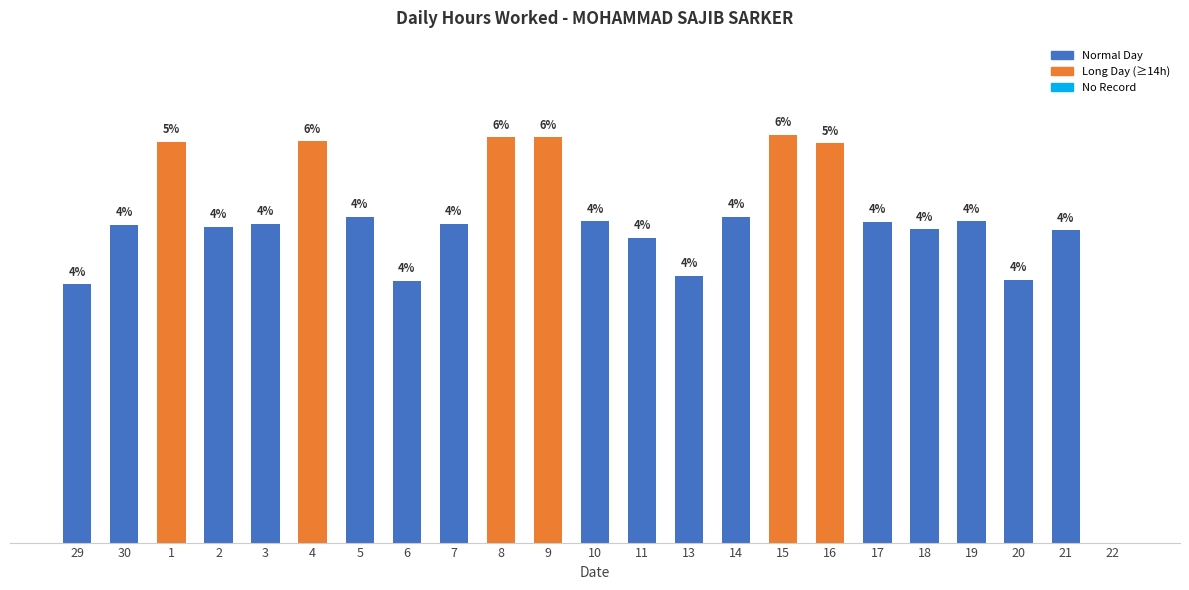

Which category has the lowest value across all series?

22